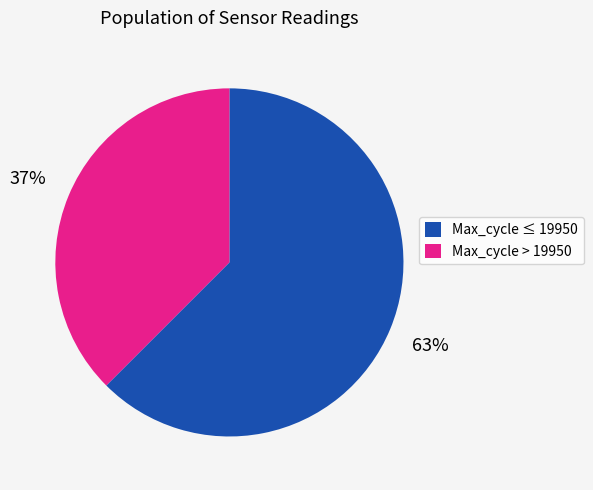

The Max_cycle ≤ 19950 slice represents 72% of the pie. True or false?

False